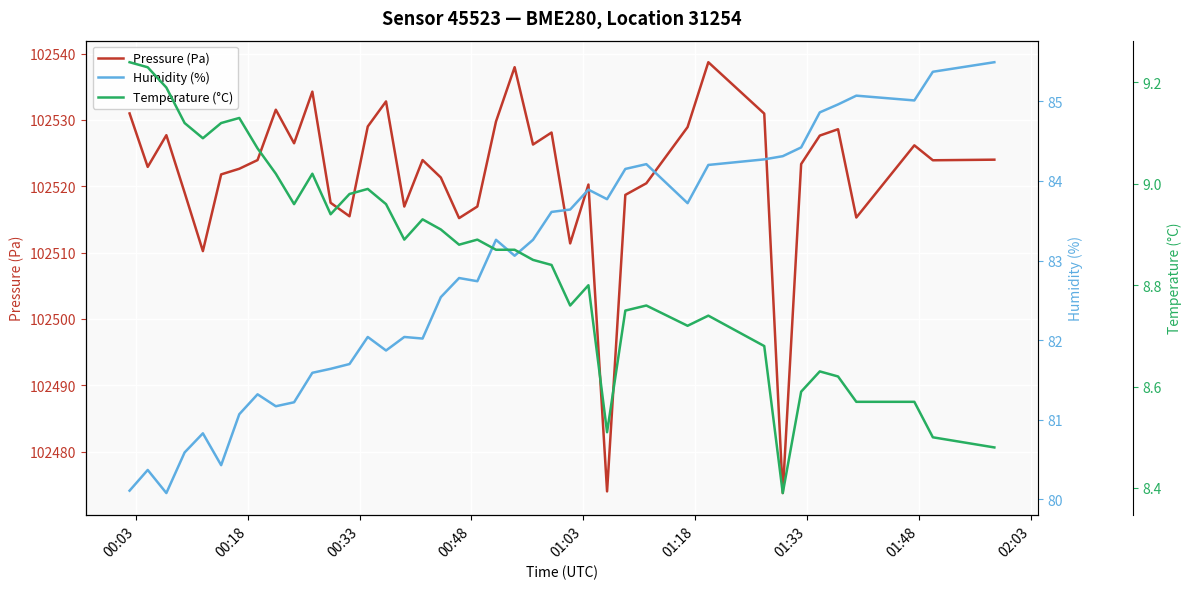

True or false: Humidity (%) and Temperature (°C) intersect in this chart.

False